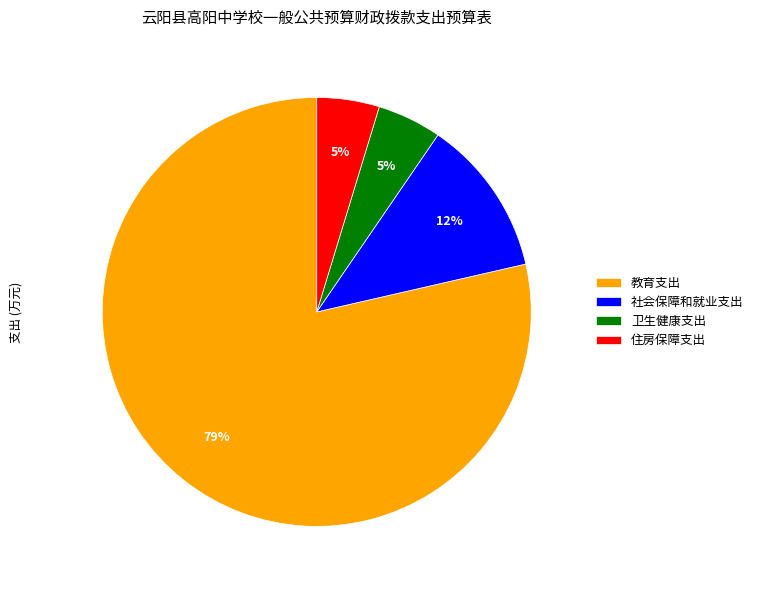

Count the number of slices in the pie.

4